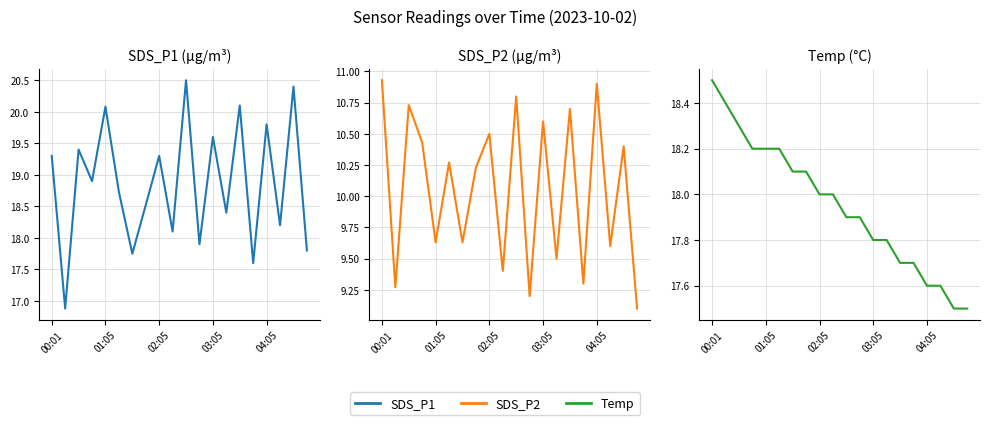

What is the sum of all SDS_P2 values?

201.1